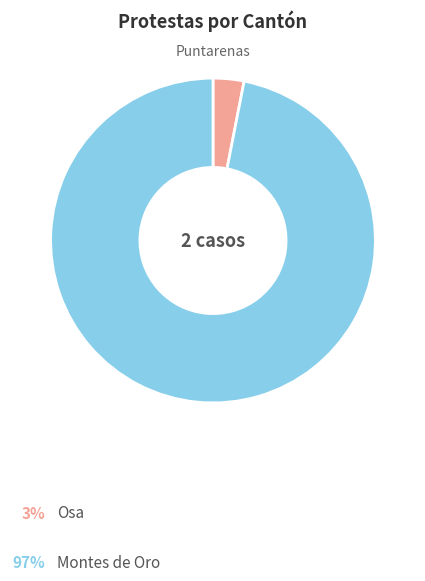

Is there any slice that represents more than half of the pie?

Yes